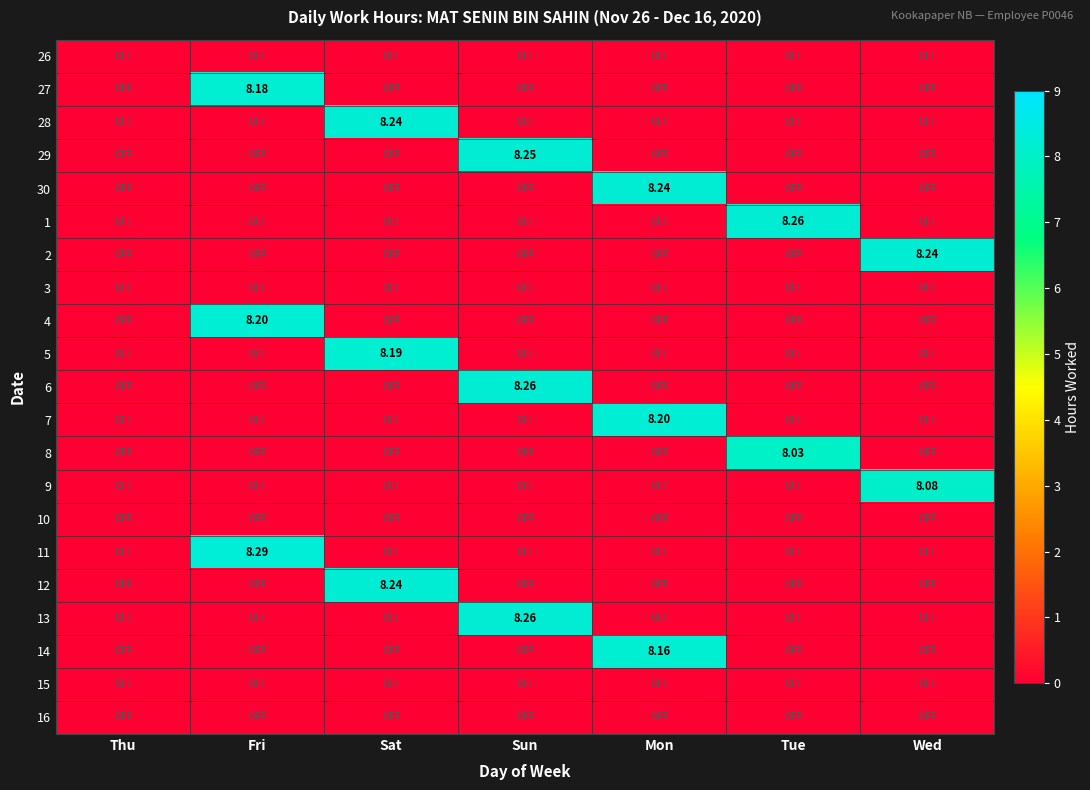

The value of 12 at Tue is 5.4. True or false?

False